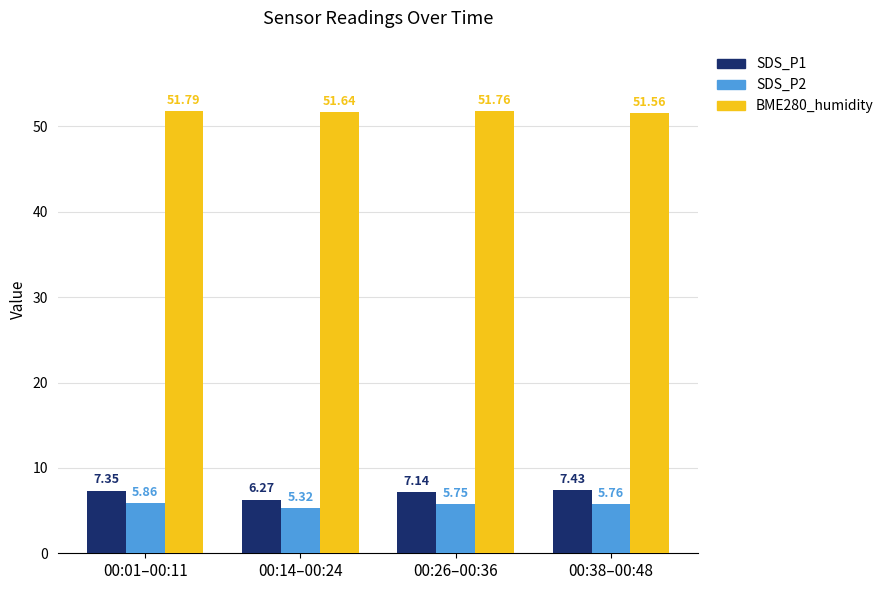

Which category has the lowest value in the SDS_P1 series?

00:14–00:24